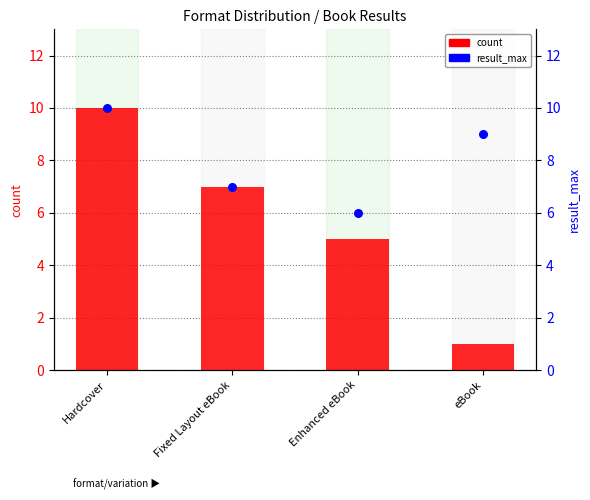

Is the value of count at Fixed Layout eBook greater than the value of result_max at Fixed Layout eBook?

No